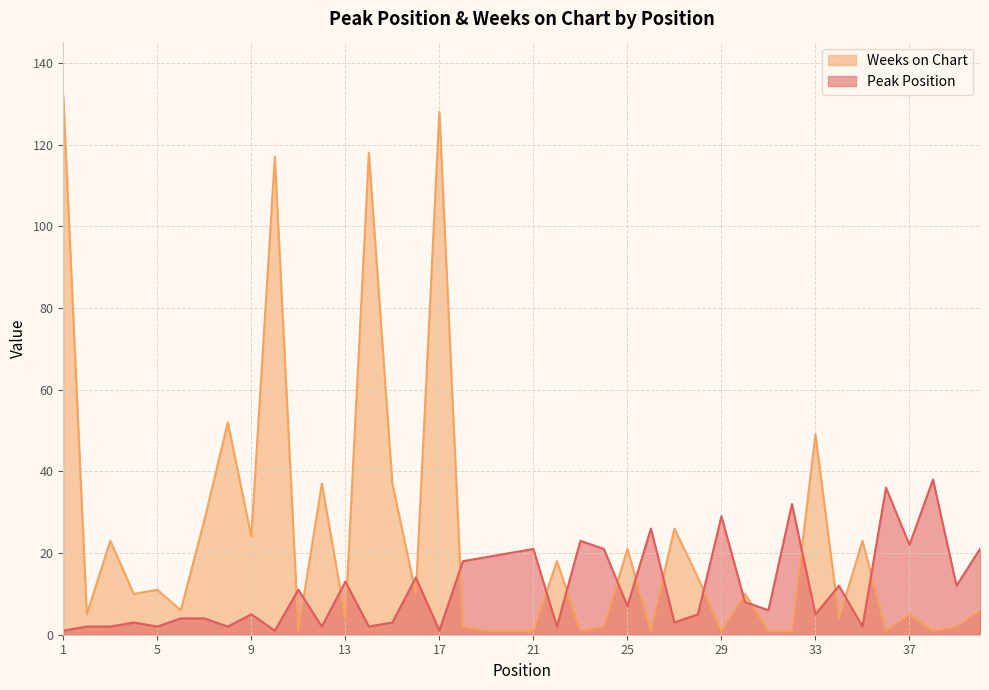

What is the difference between the highest and lowest values at 23?

22